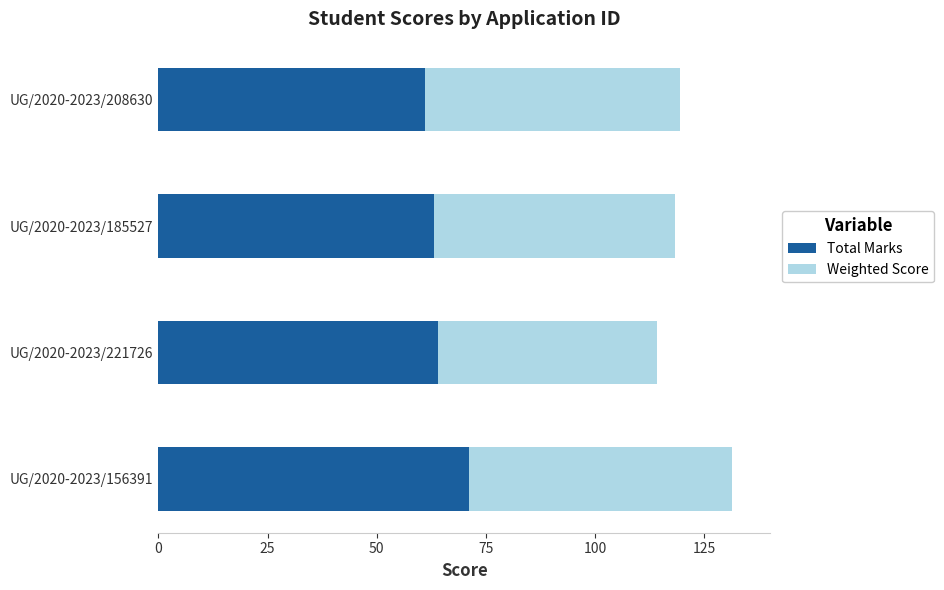

Is it true that Total Marks equals 71.0 at UG/2020-2023/156391?

True